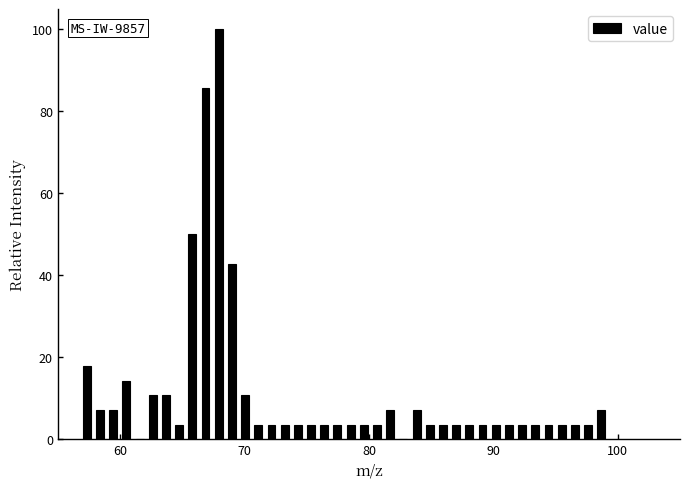

Around what value on the x-axis is the tallest bar? Give the approximate position of its centre, as read against the axis.

68